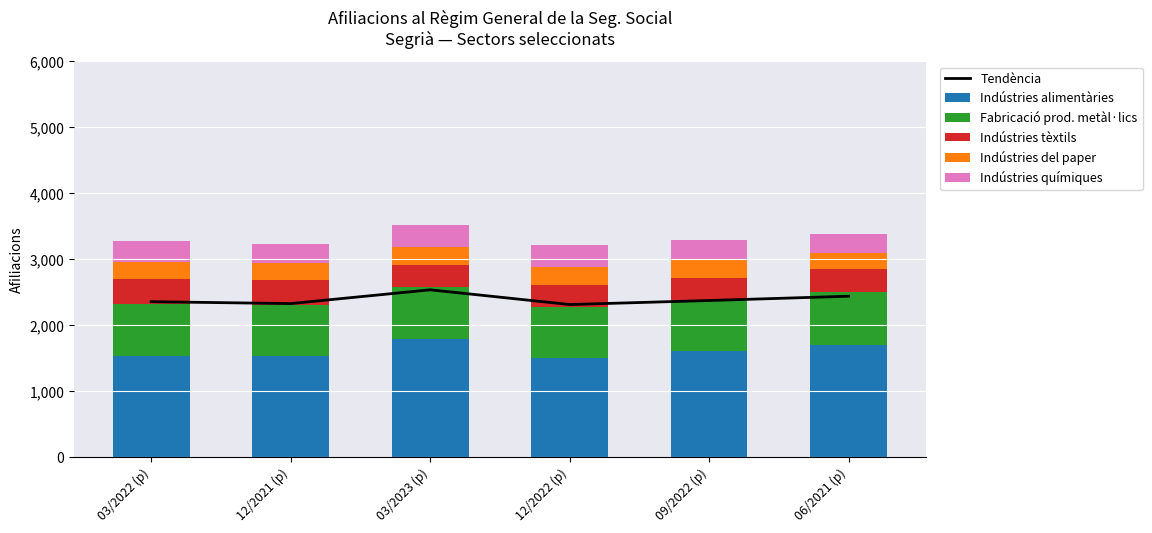

Which has a higher value, 06/2021 (p) or 12/2021 (p)?

06/2021 (p)